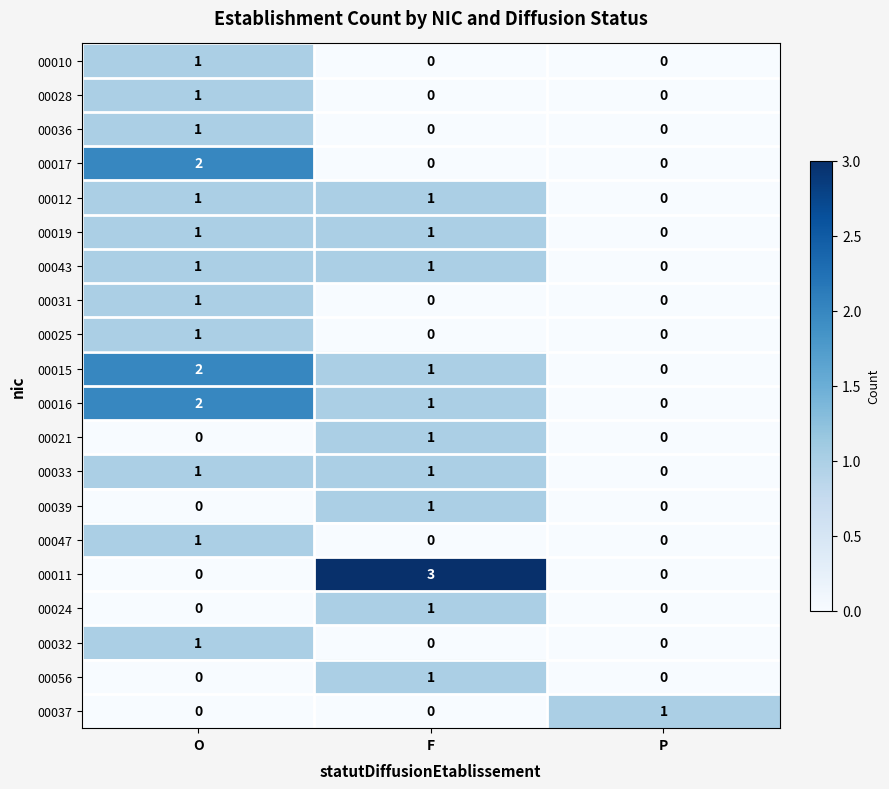

What is the maximum value shown in the chart?

3